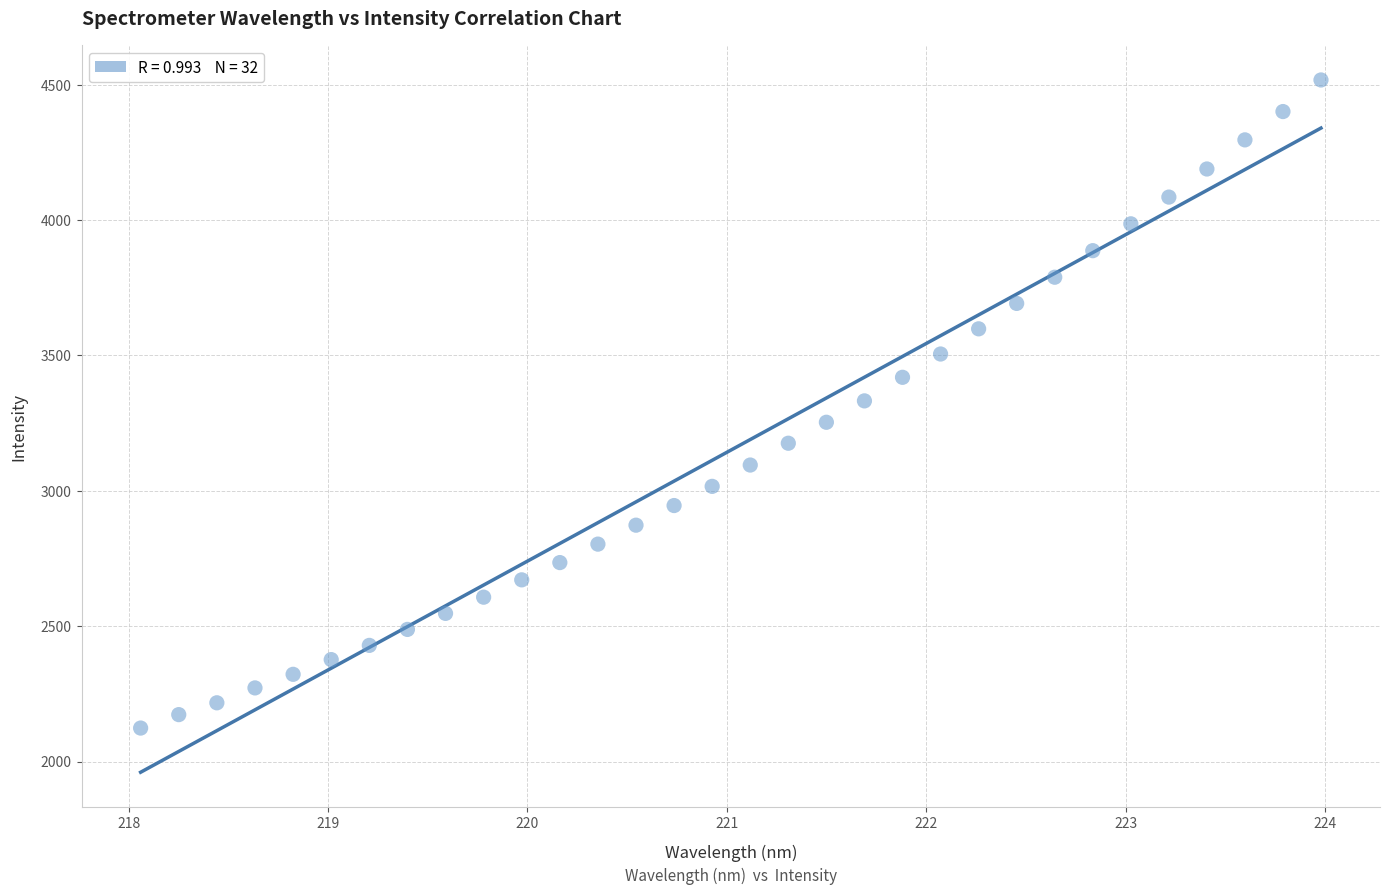

What is the range of X values (max minus min)?

5.9